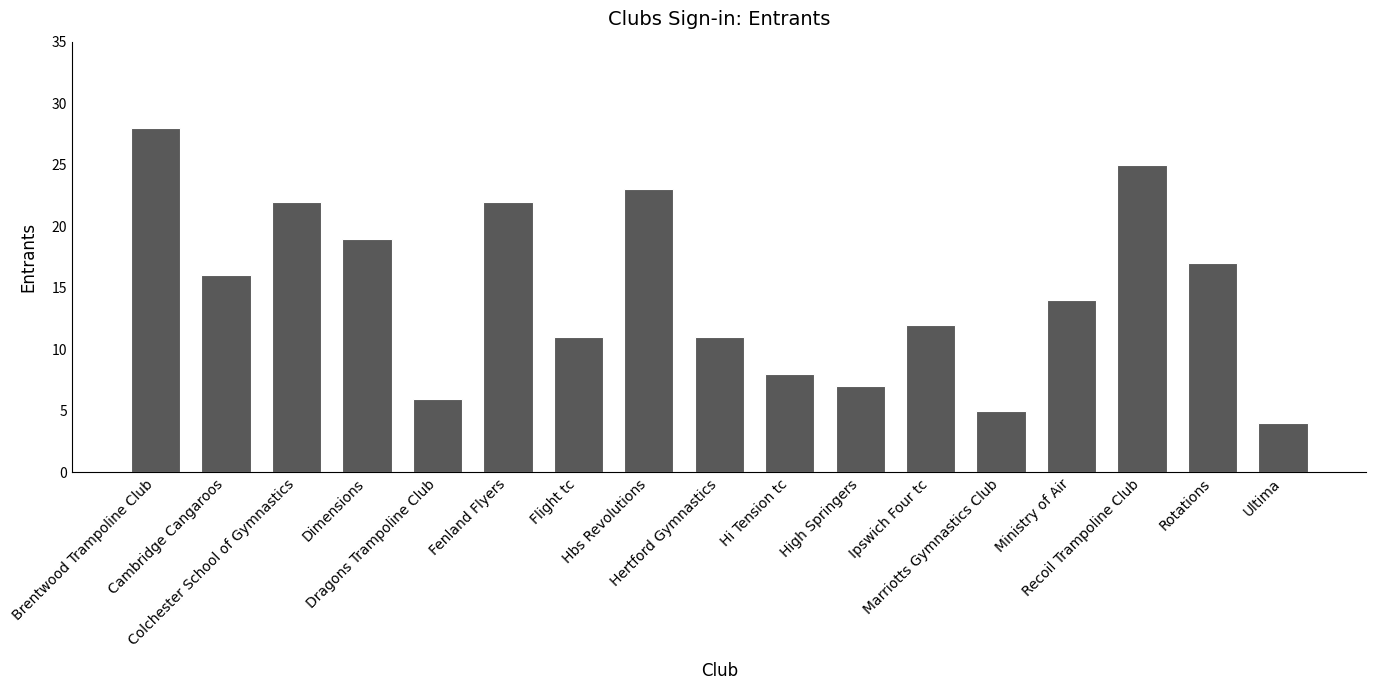

What position from the right is Cambridge Cangaroos?

16